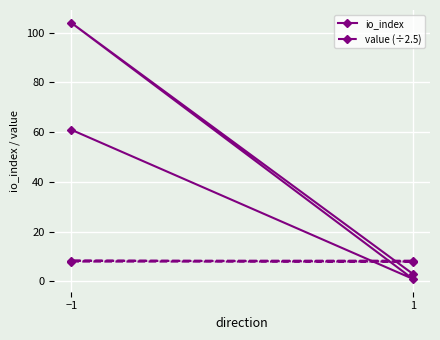

Which has a higher value, 1 or −1?

−1